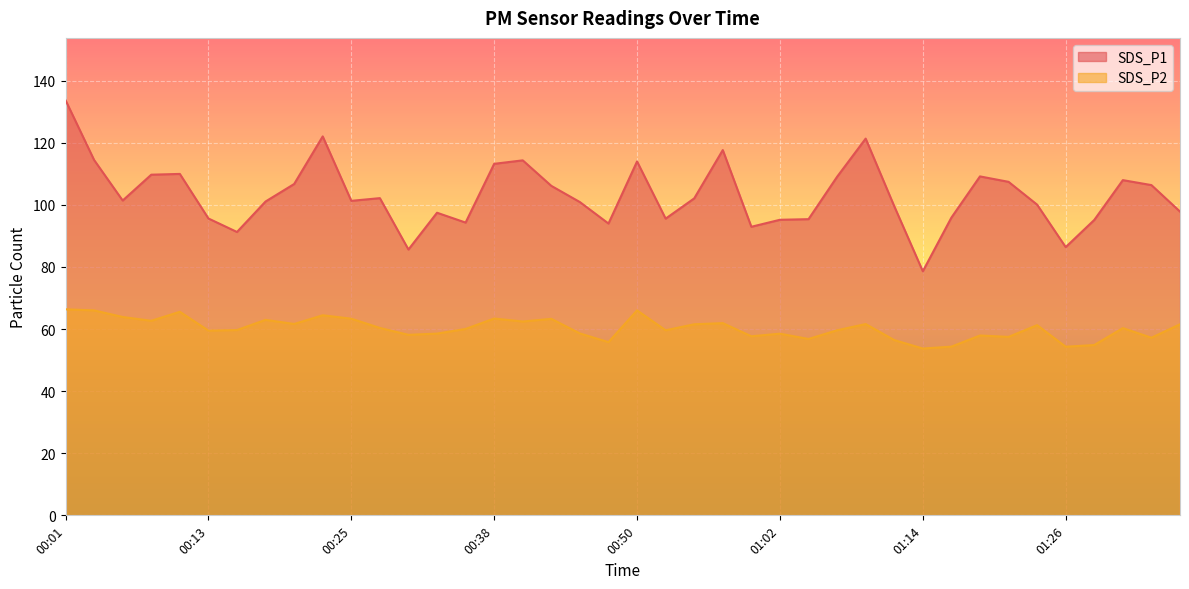

At which category is the sum across all series the highest?

00:01